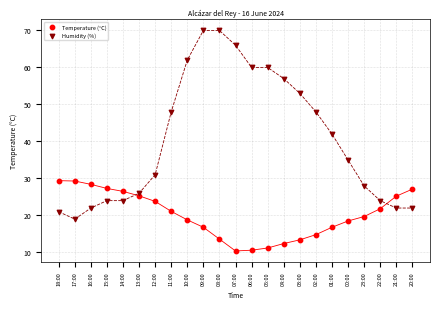

In the Humidity (%) series, what Y value is closest to 44?

42.0